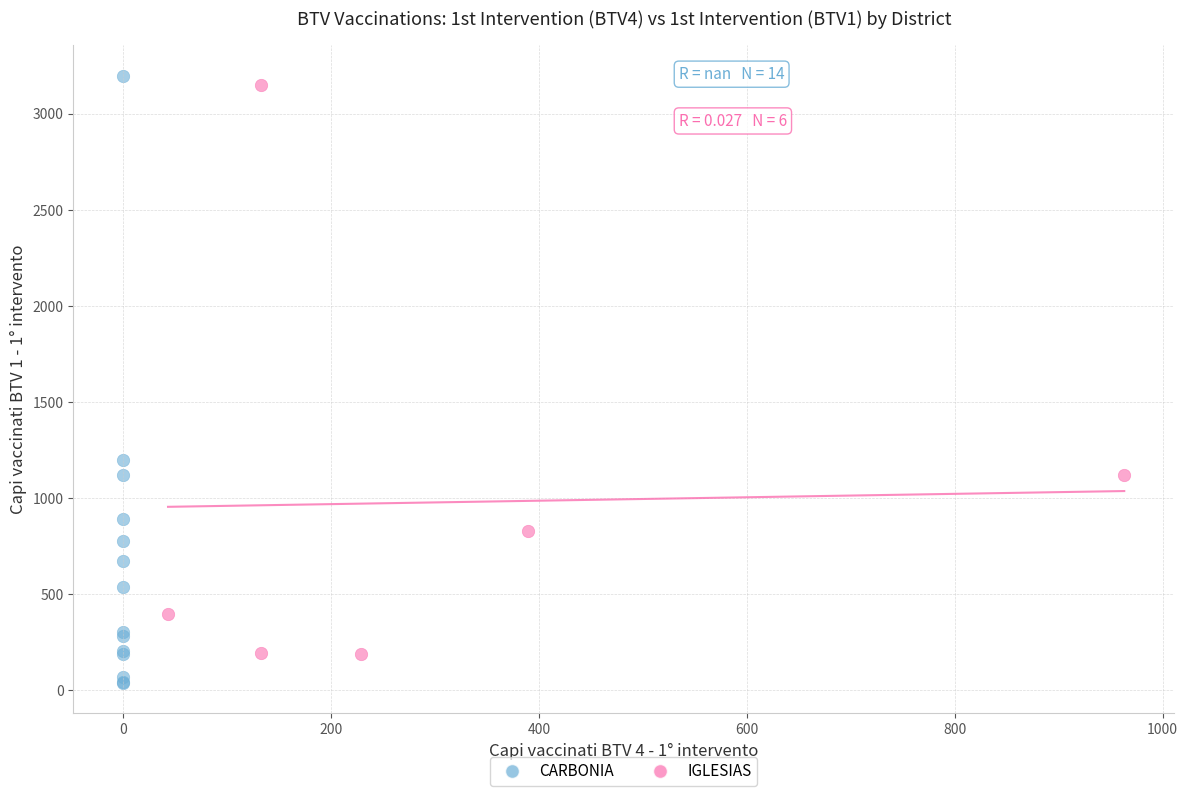

Which series contains the lowest Y value?

CARBONIA